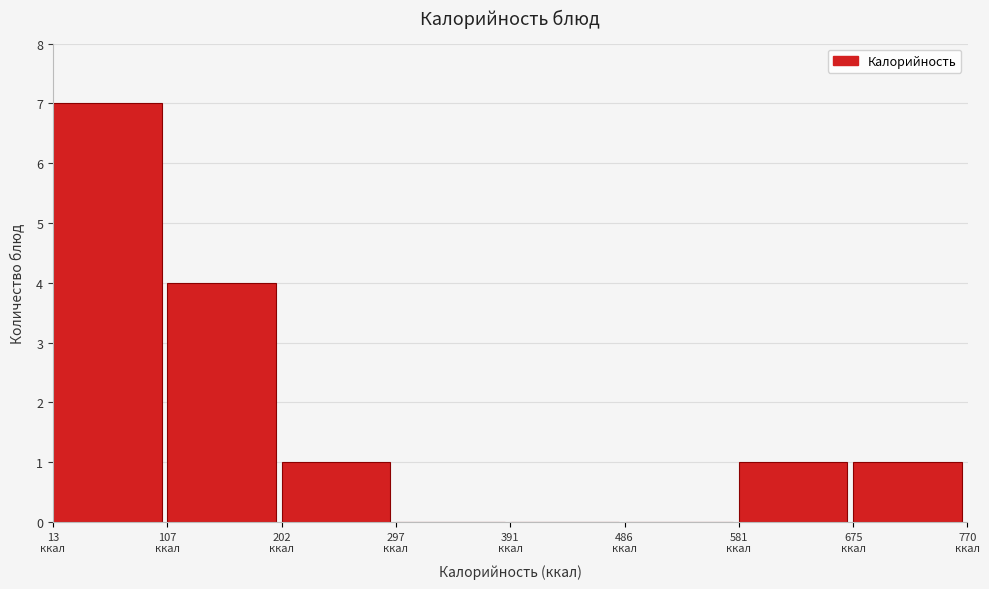

How tall is the bar that spans 200 to 300 on the x-axis? Neither the bar edges nor the heights are printed on the chart, so give them approximately, as read against the axes.

1